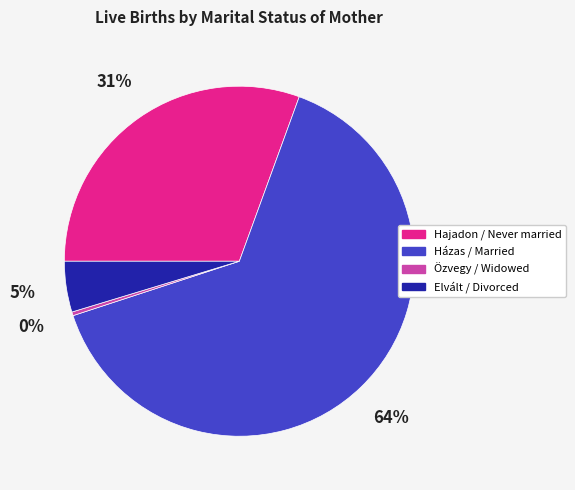

Which slice is the largest?

Házas / Married